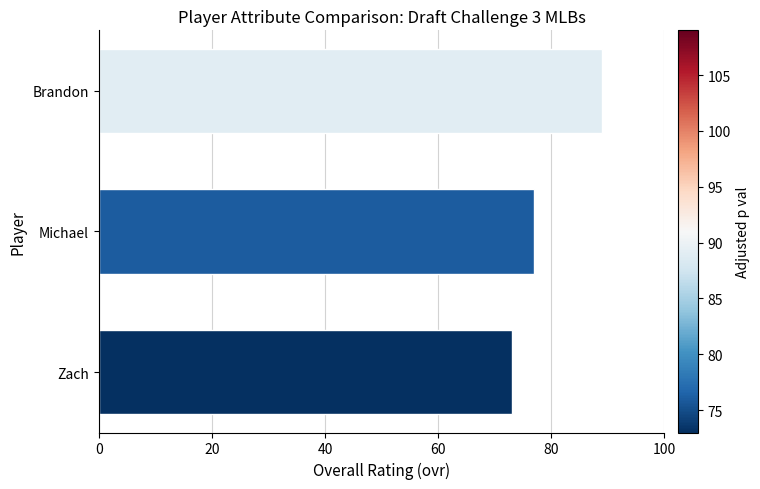

True or false: the data shows 23 at Brandon.

False